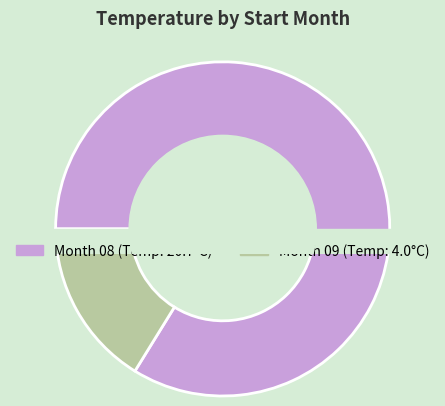

What percentage is the 09 slice, to the nearest percent?

16%